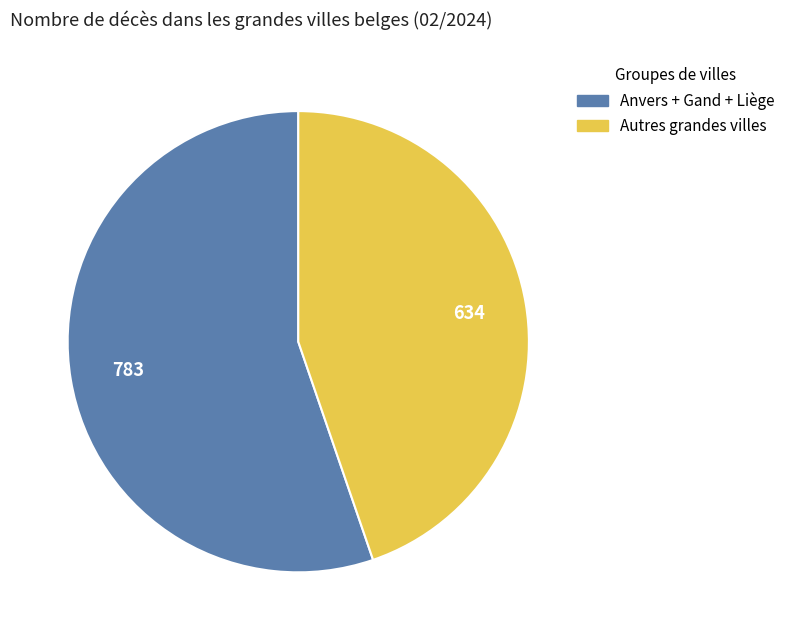

Is there a majority slice in this chart?

Yes